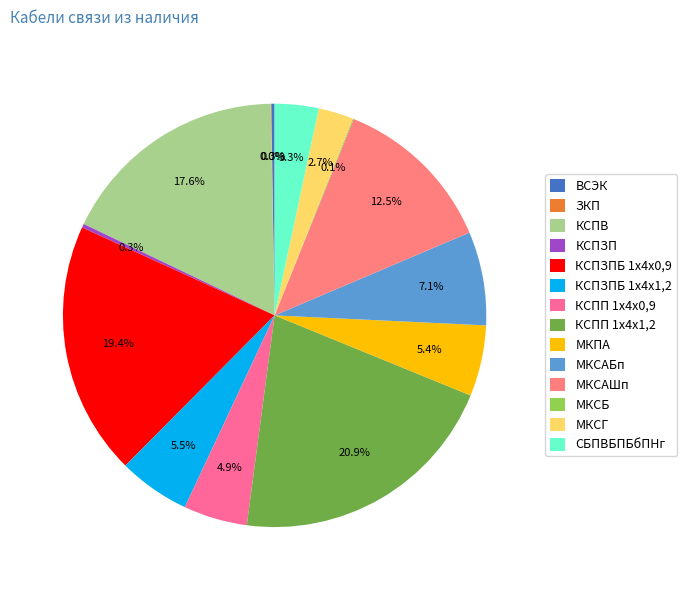

What percentage do МКСАБп and СБПВБПБбПНг together represent?

10.5%